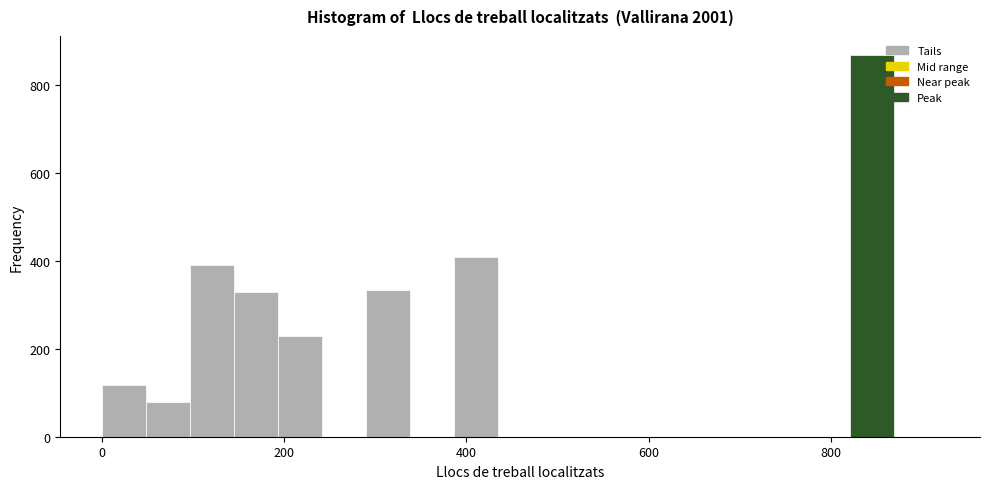

Around what value on the x-axis is the tallest bar? Give the approximate position of its centre, as read against the axis.

840